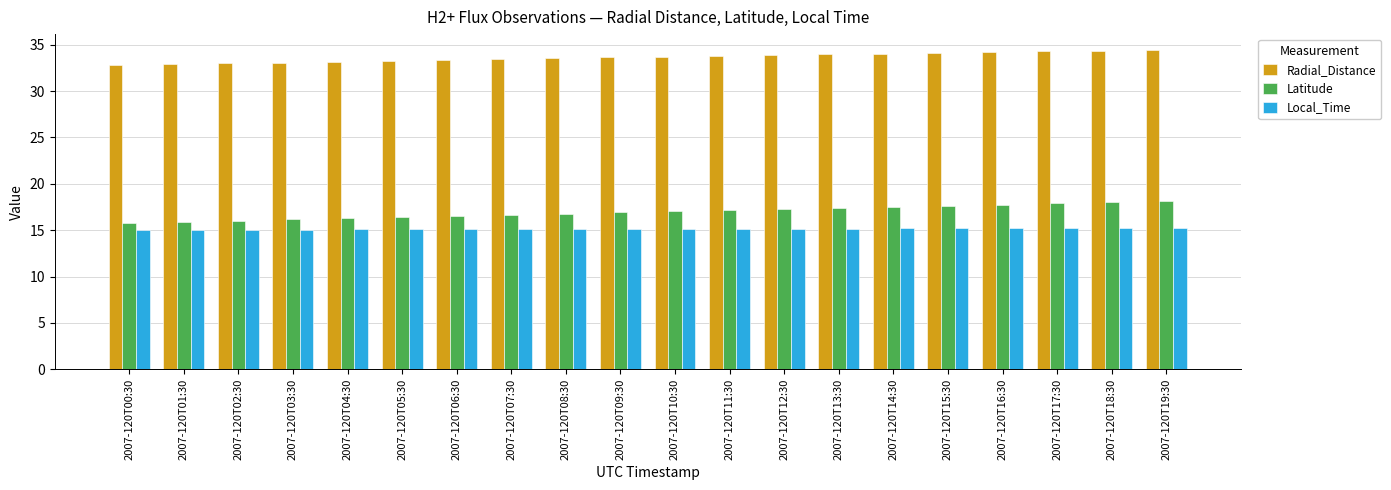

What is the maximum value shown in the chart?

34.4